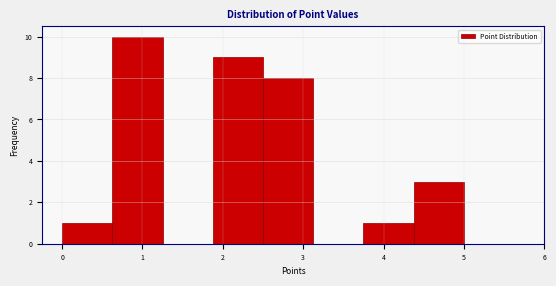

Reading left to right, list every bar in this chart as the range it spans on the x-axis followed by its height. Neither the bar edges nor the heights are printed on the chart, so give them approximately, as read against the axes.

0.0 to 0.6: 1
0.6 to 1.3: 10
1.3 to 1.9: 0
1.9 to 2.5: 9
2.5 to 3.1: 8
3.1 to 3.8: 0
3.8 to 4.4: 1
4.4 to 5.0: 3